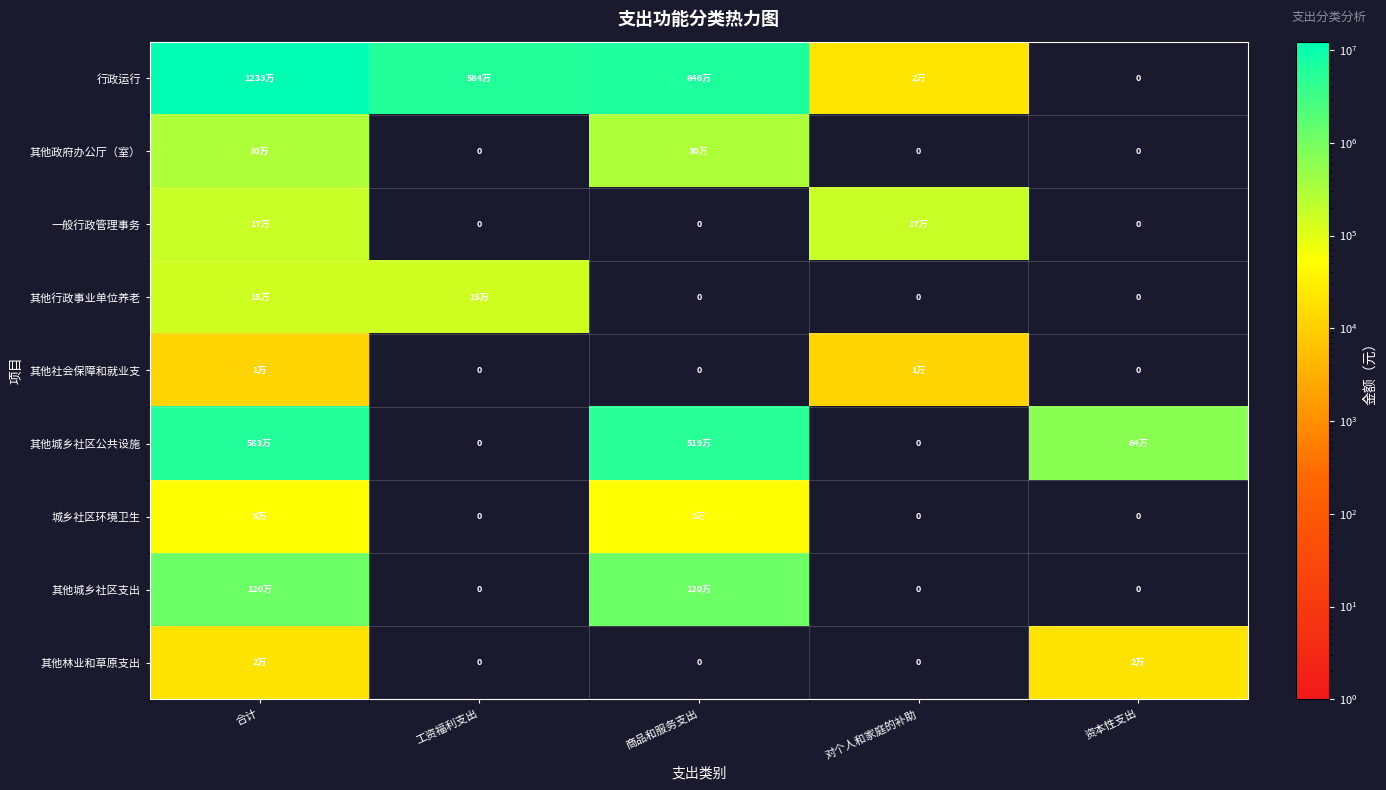

Which category has the highest value across all series?

合计